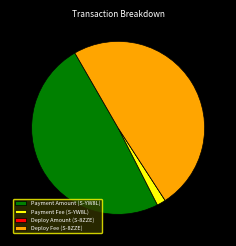

True or false: Deploy Fee (S-8ZZE) accounts for 38% of the total.

False